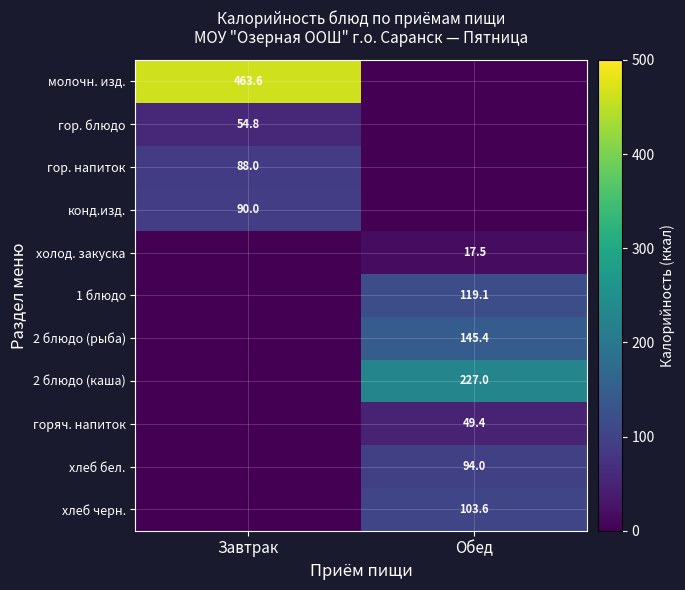

The value of хлеб бел. at Обед is 47.5. True or false?

False